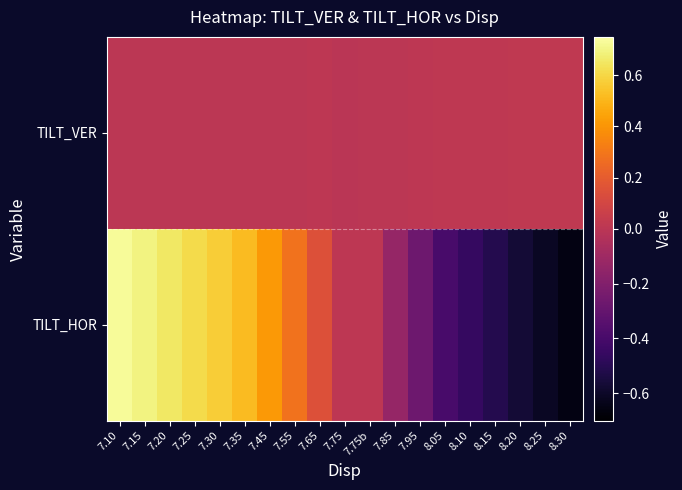

What is the minimum value shown in the chart?

-0.7